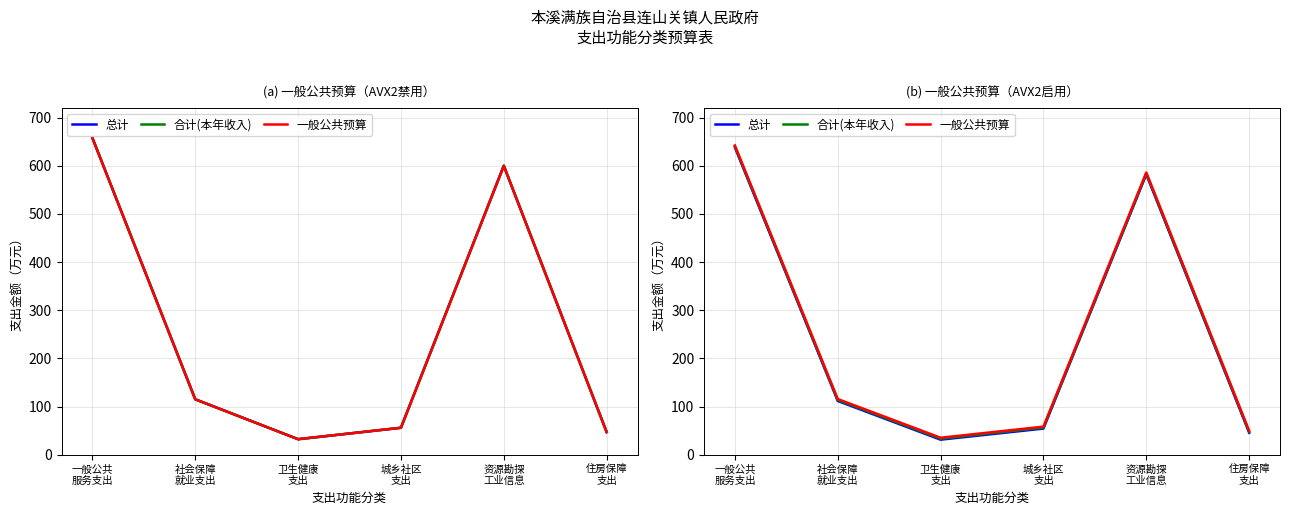

List the series in order of their peak value, highest first.

一般公共预算, 合计(本年收入), 总计